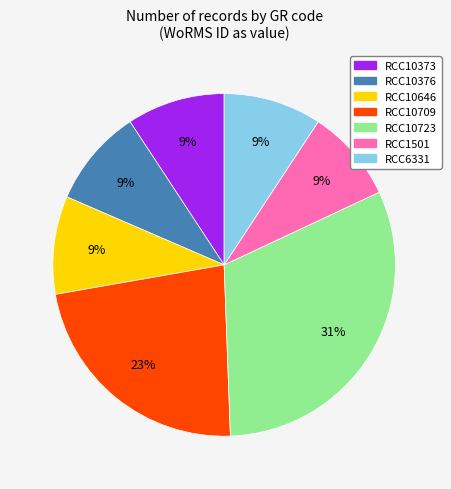

To the nearest percent, what percentage of the pie is RCC1501?

9%